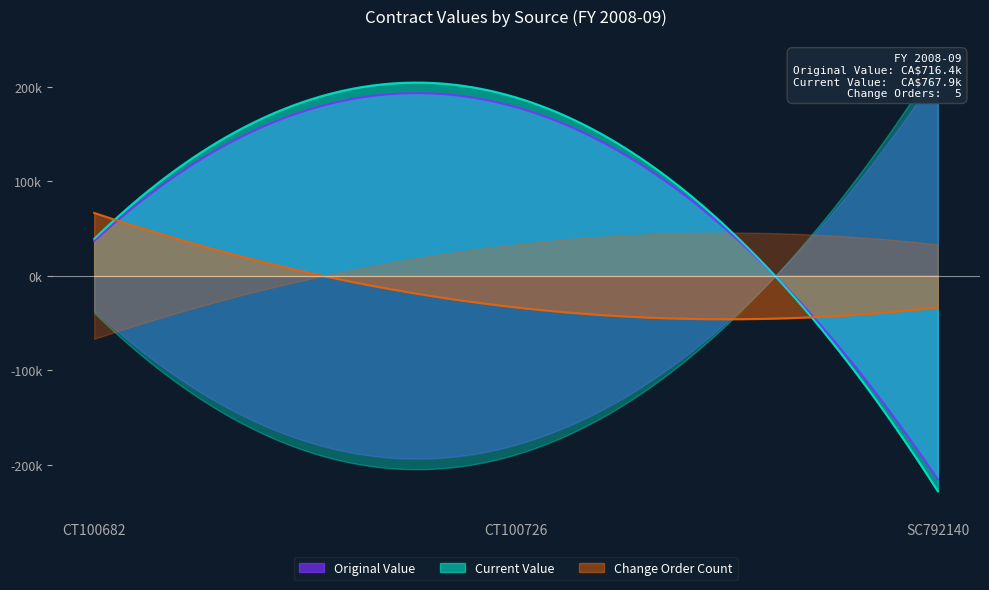

Does the chart have visible grid lines?

No